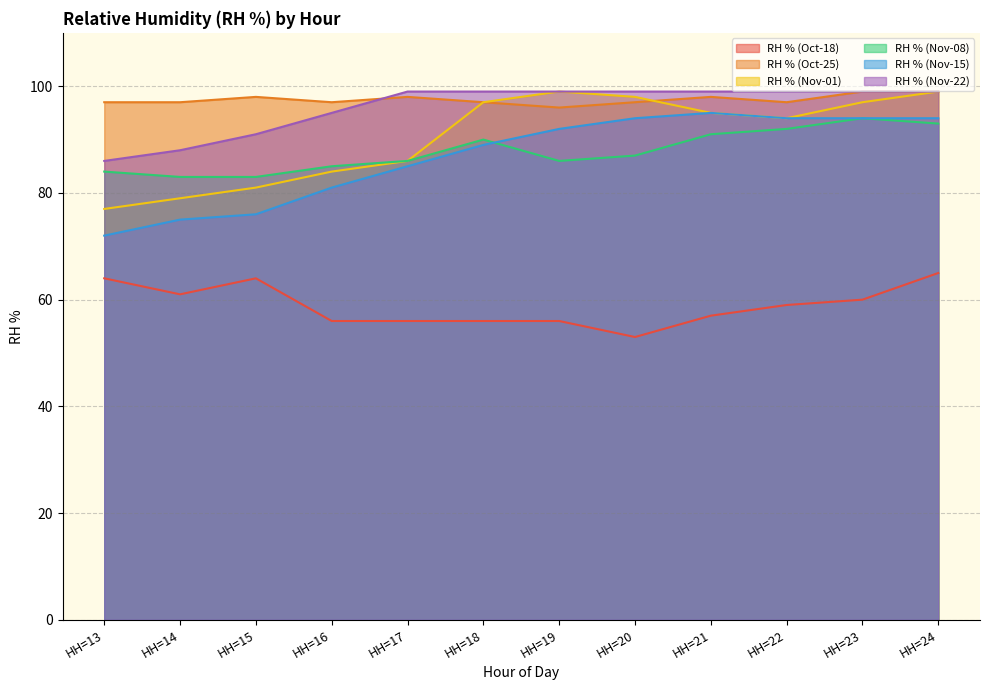

True or false: RH % (Oct-25) has more than 0 points higher than both neighbors.

True